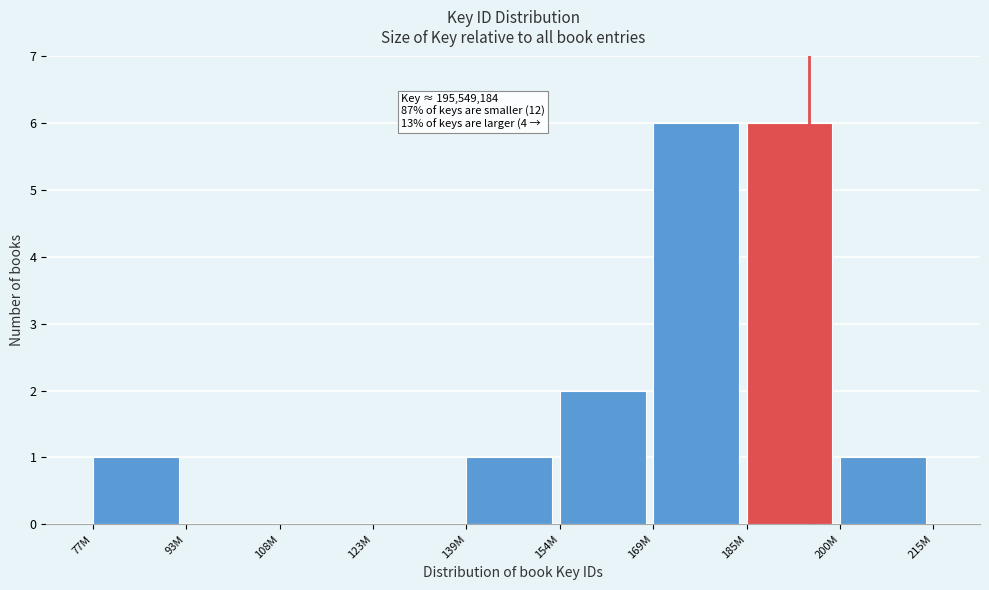

Reading left to right, what are all the values shown in this chart?

77M=1	93M=0	108M=0	123M=0	139M=1	154M=2	169M=6	185M=6	200M=1